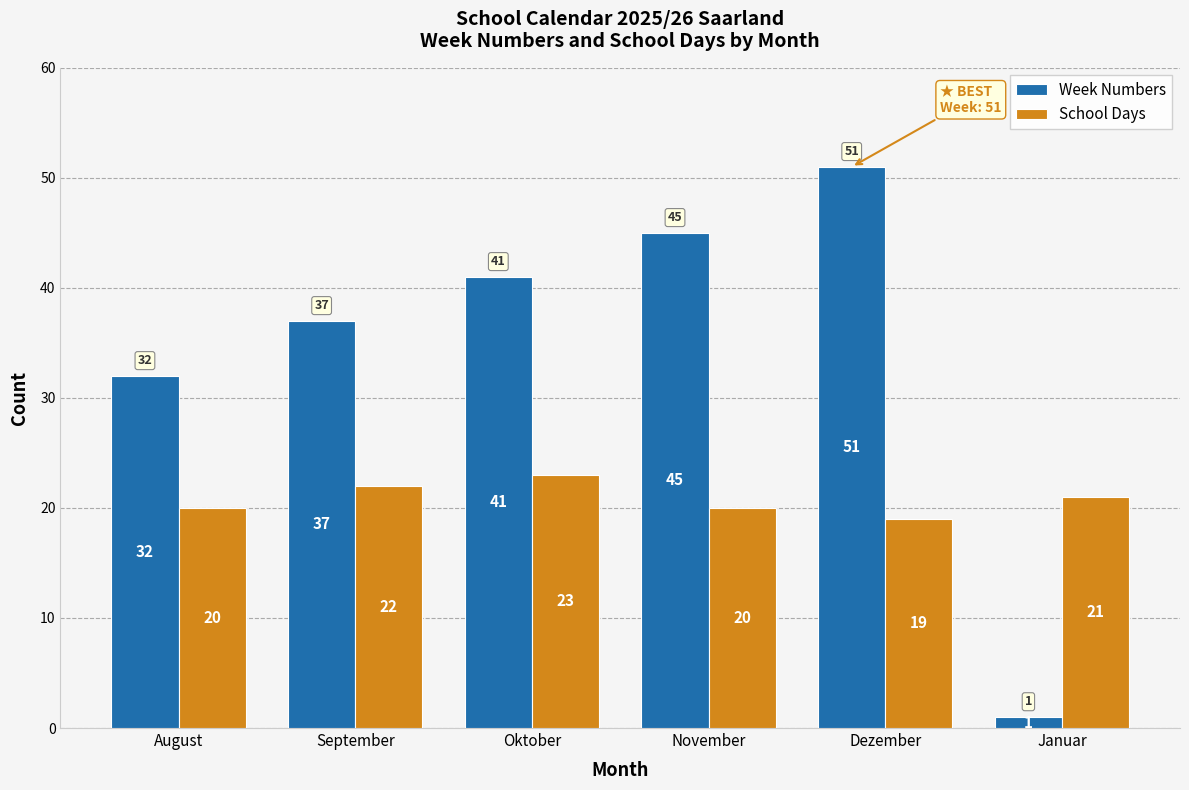

True or false: School Days has a value of 23 at Oktober.

True